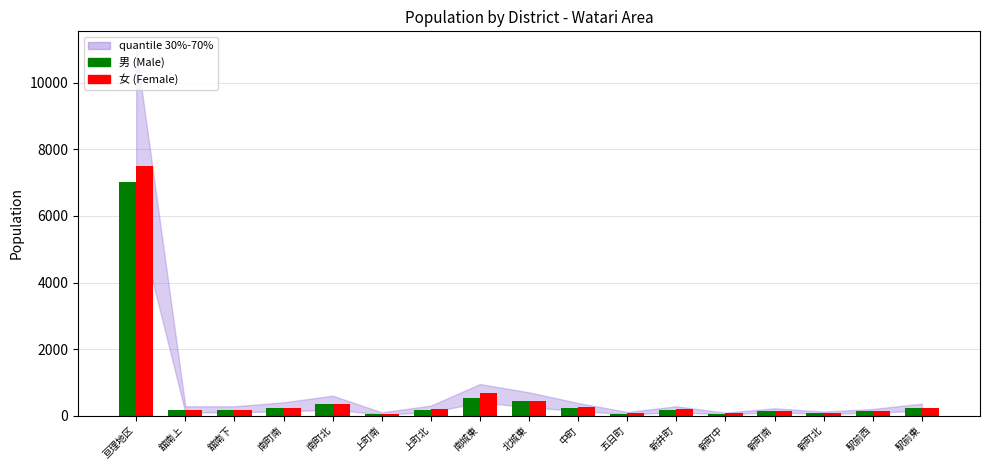

How many bars are there in total?

34